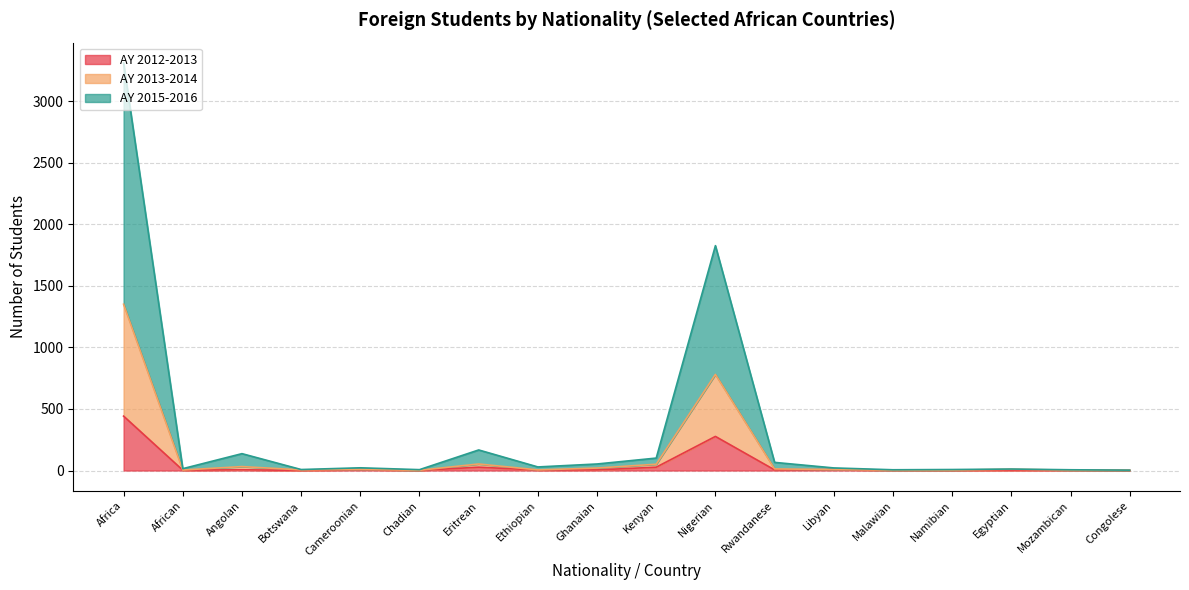

How many lines are shown in the chart?

3